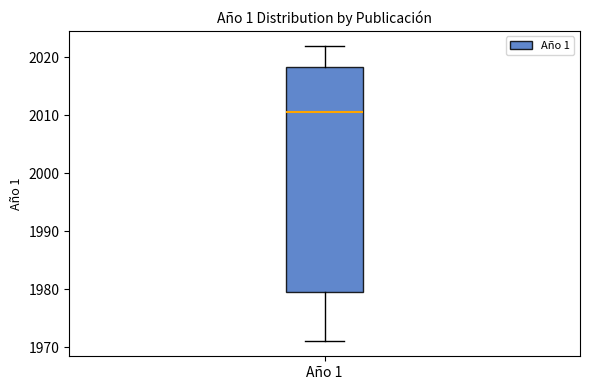

Read this box plot against the y-axis: the position of the median line, the range covered by the box, and the ends of both whiskers. The values are not printed on the chart, so give them approximately, as read against the axis.

median 2011, box 1980 to 2018, whiskers 1971 to 2022